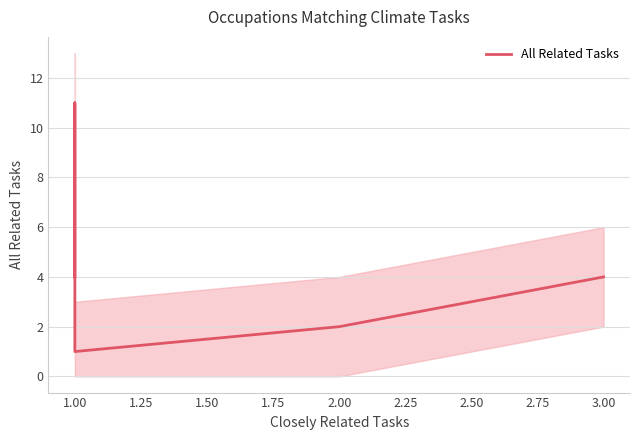

What is the greatest value displayed?

11